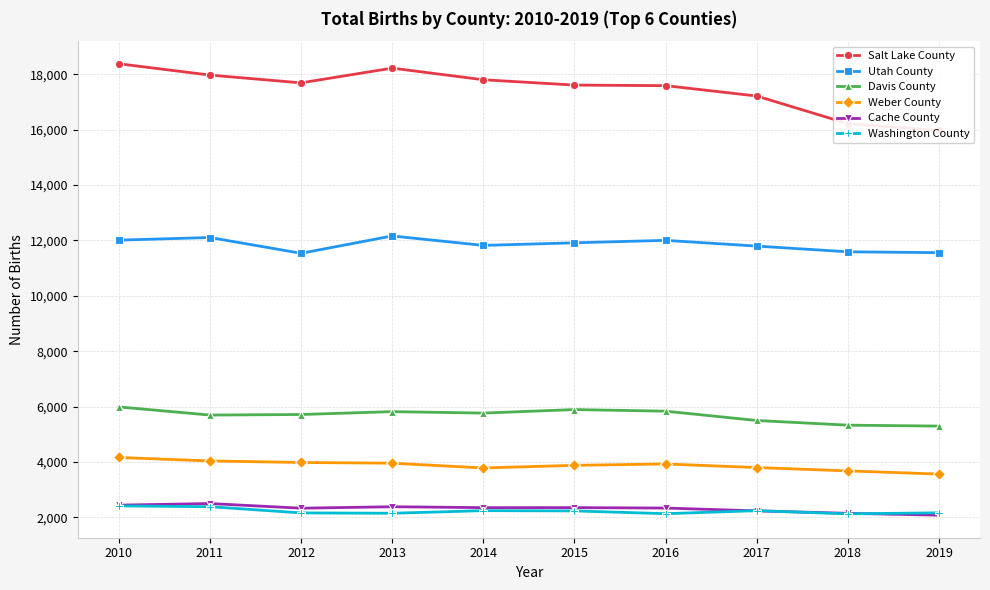

How many values in the Washington County series are below 2233?

5